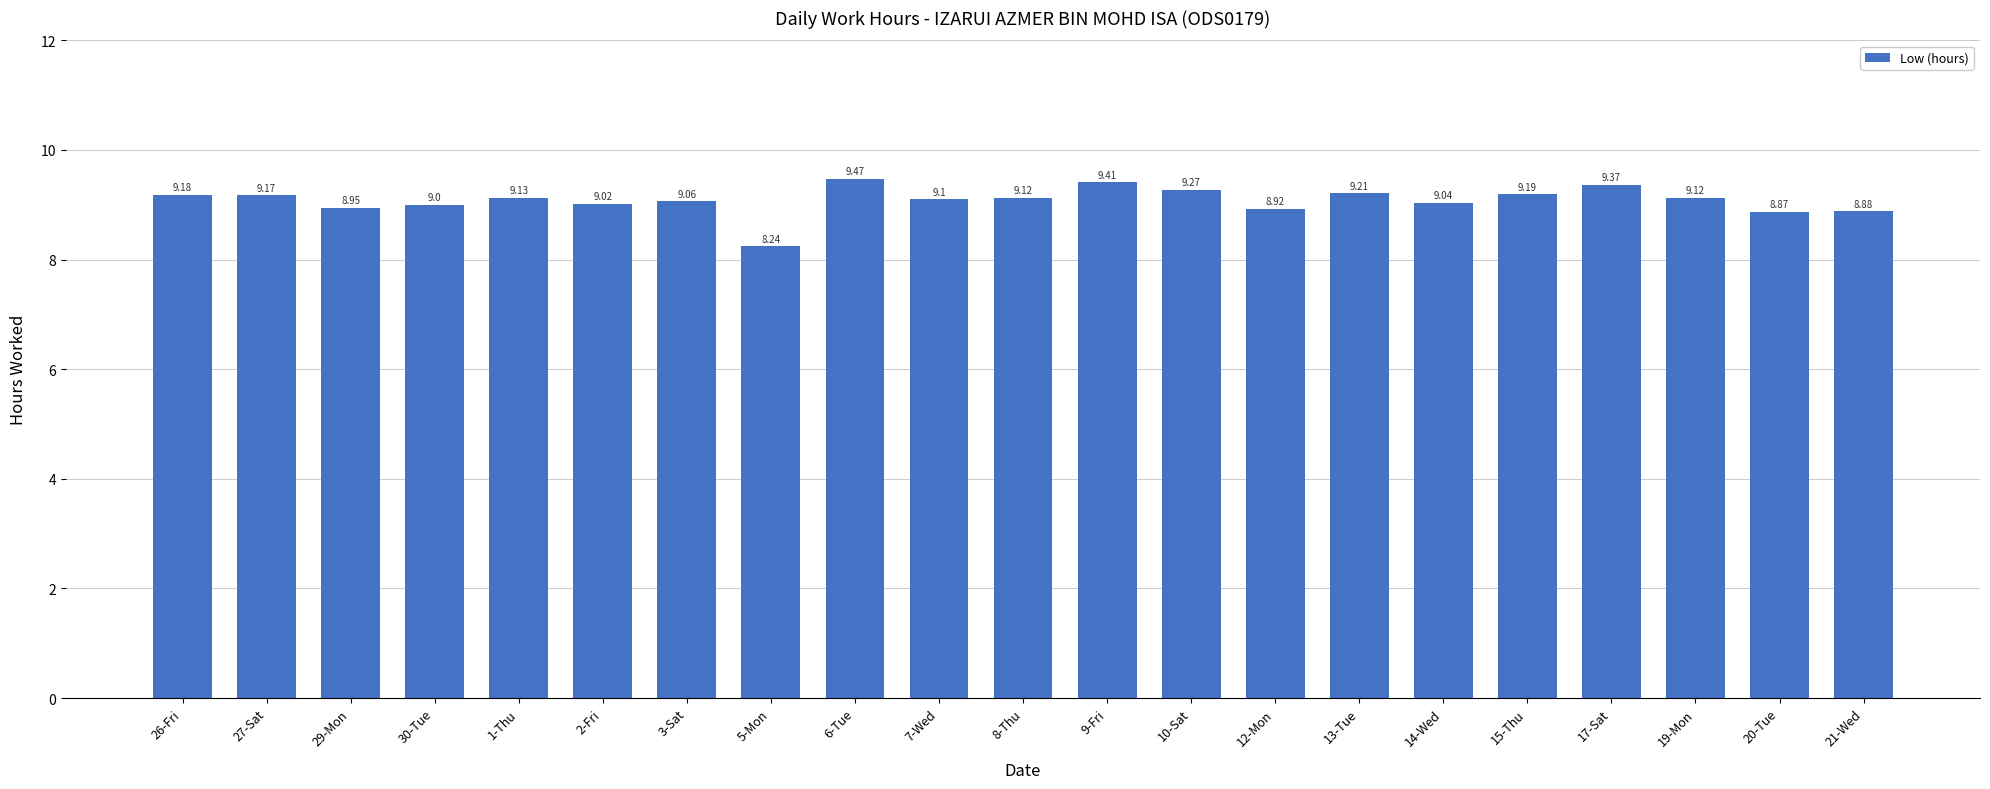

What is the sum of all values?

190.7